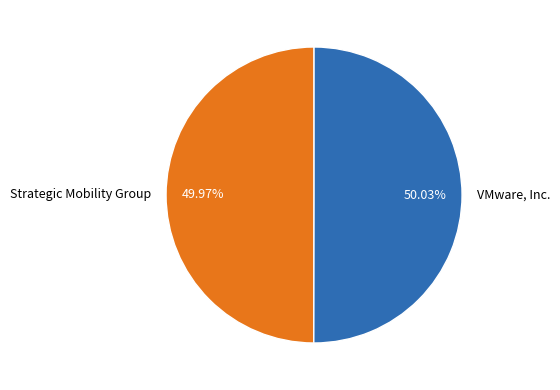

Approximately how many times larger is the value at VMware, Inc. compared to Strategic Mobility Group?

1.0